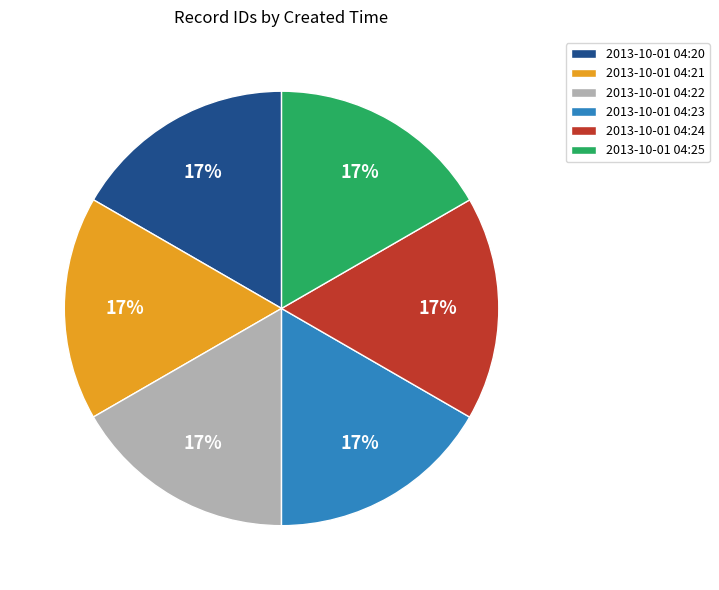

Is it true that 2013-10-01 04:21 is 17% of the pie?

True